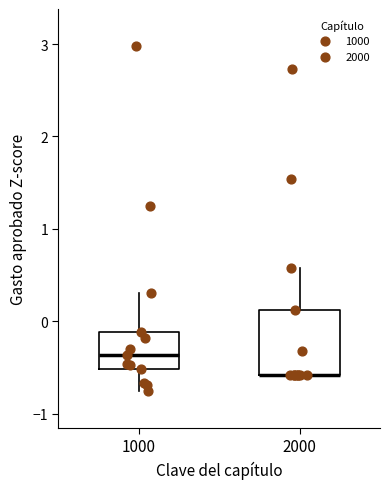

Where does the upper whisker of the box at x = 2000 end on the y-axis? The values are not printed on the chart, so give them approximately, as read against the axis.

0.6